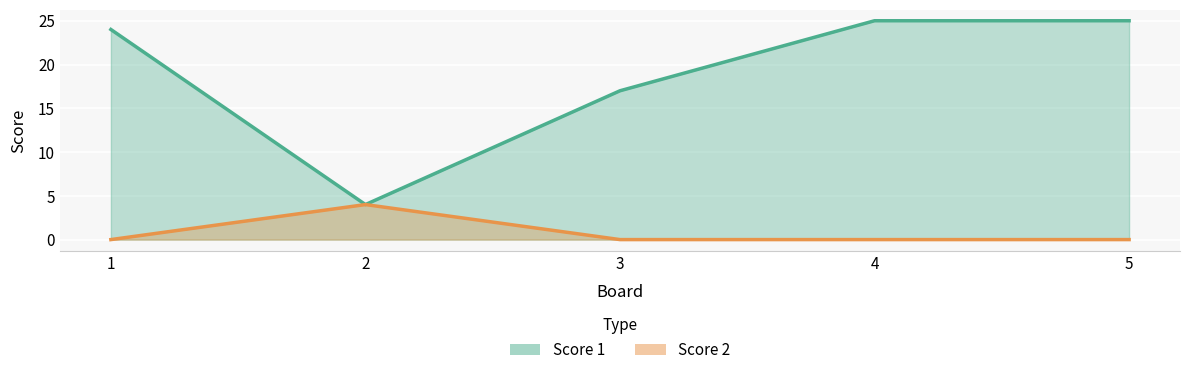

Between 1 and 3, which is larger?

1